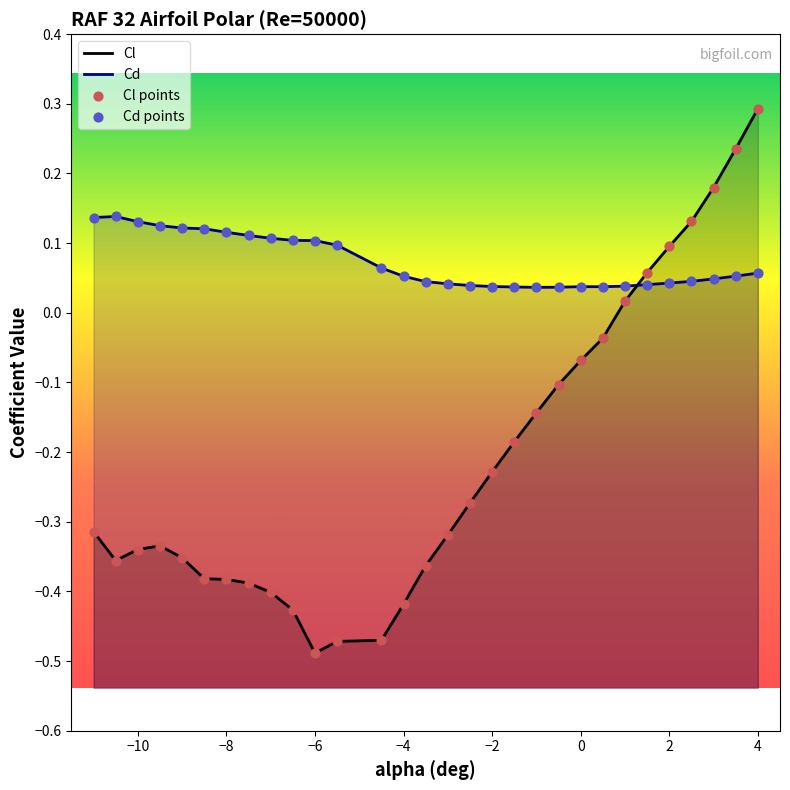

At how many categories does at least one series exceed 0?

30